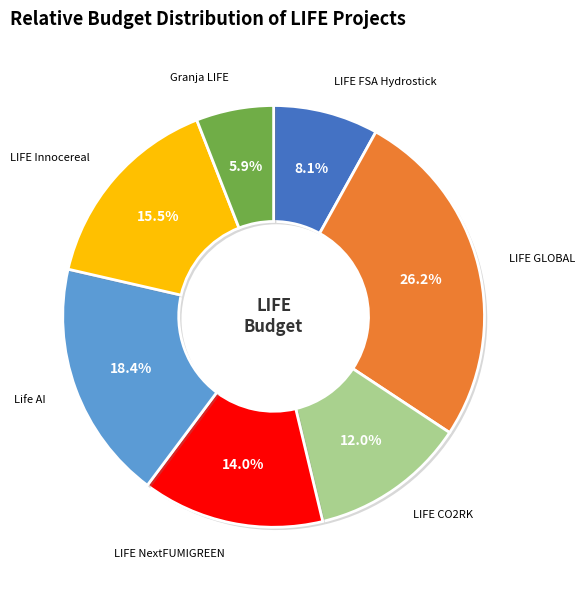

What is the total percentage of LIFE GLOBAL and LIFE FSA Hydrostick?

34.3%